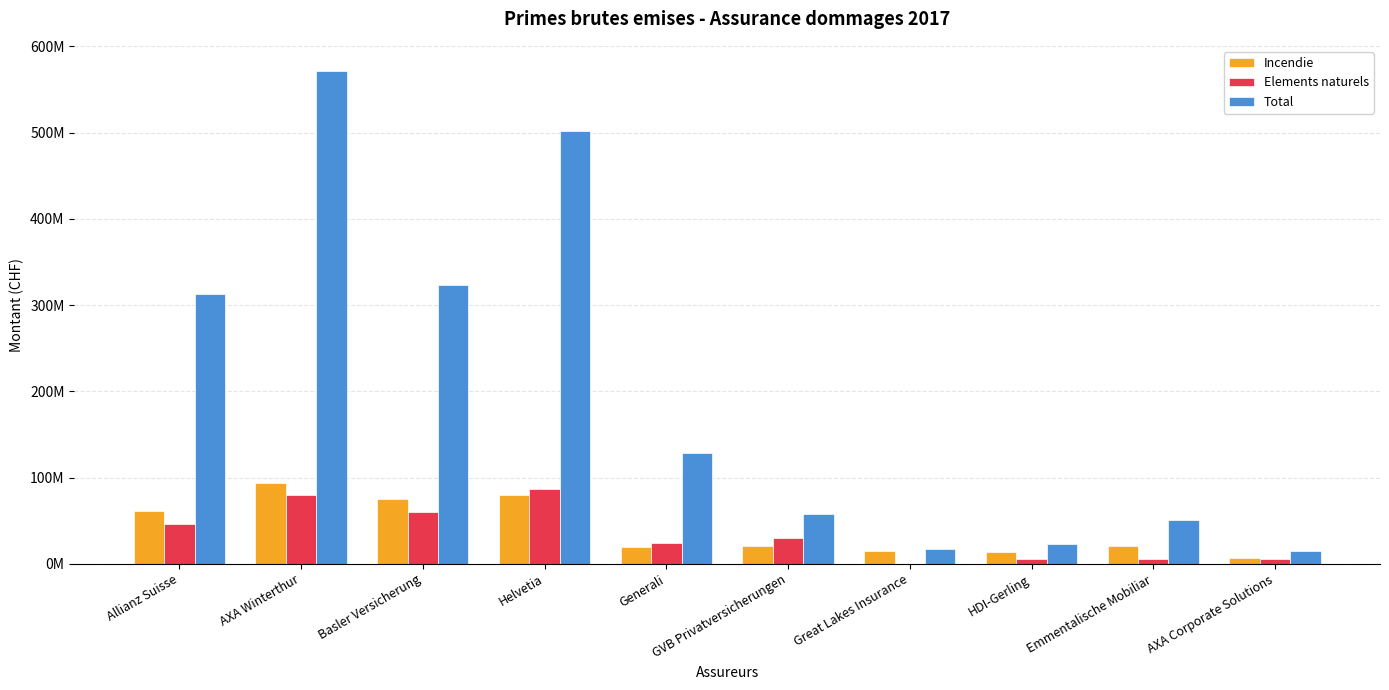

What are all the series names shown in the legend?

Incendie, Elements naturels, Total